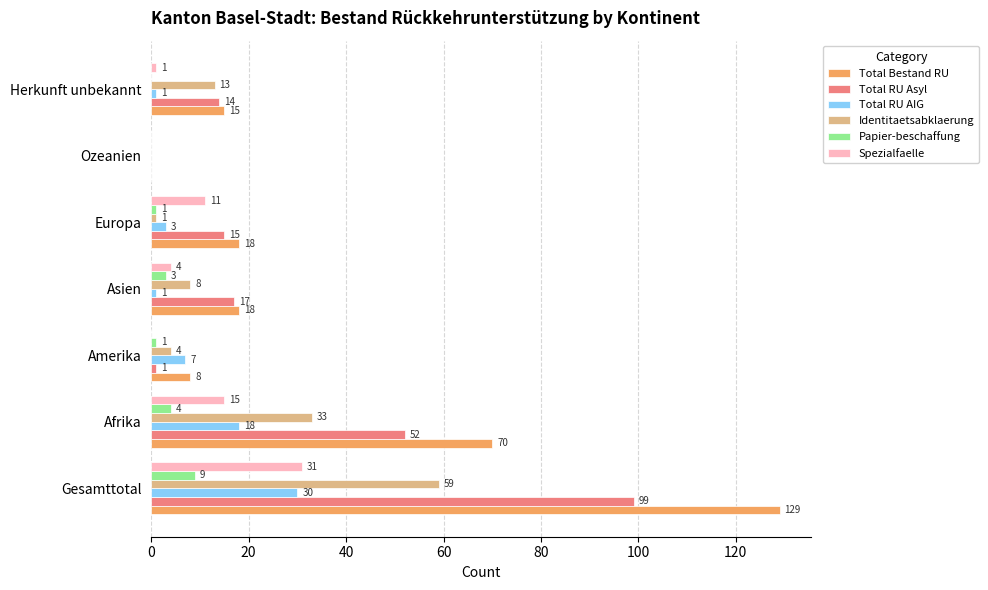

What value does the Identitaetsabklaerung series have at Amerika?

4